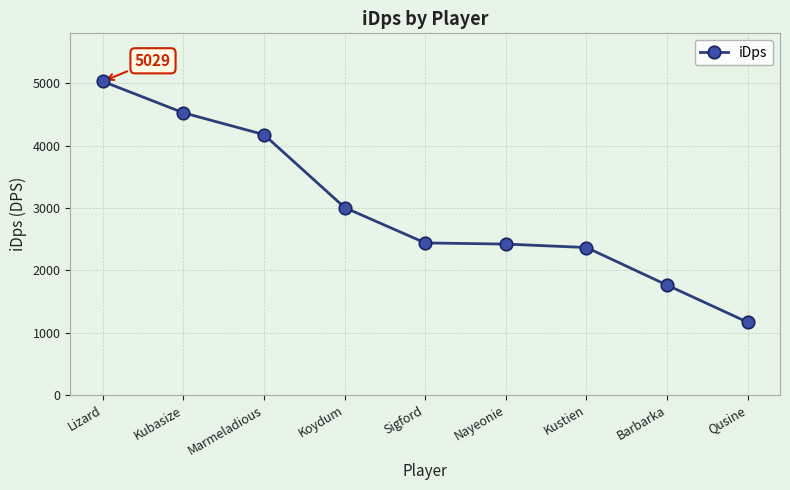

Is it true that the value at Kustien is 2364.7?

True